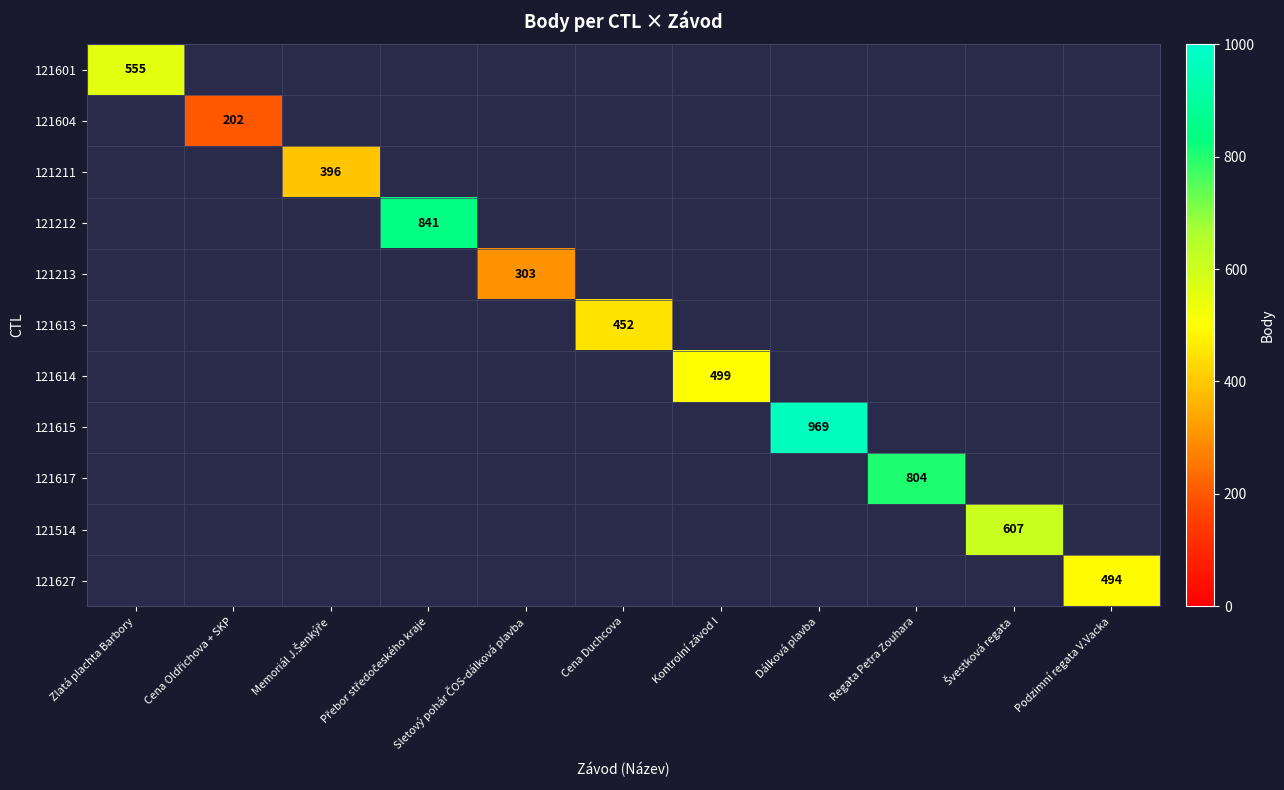

How many distinct data groups are displayed?

11